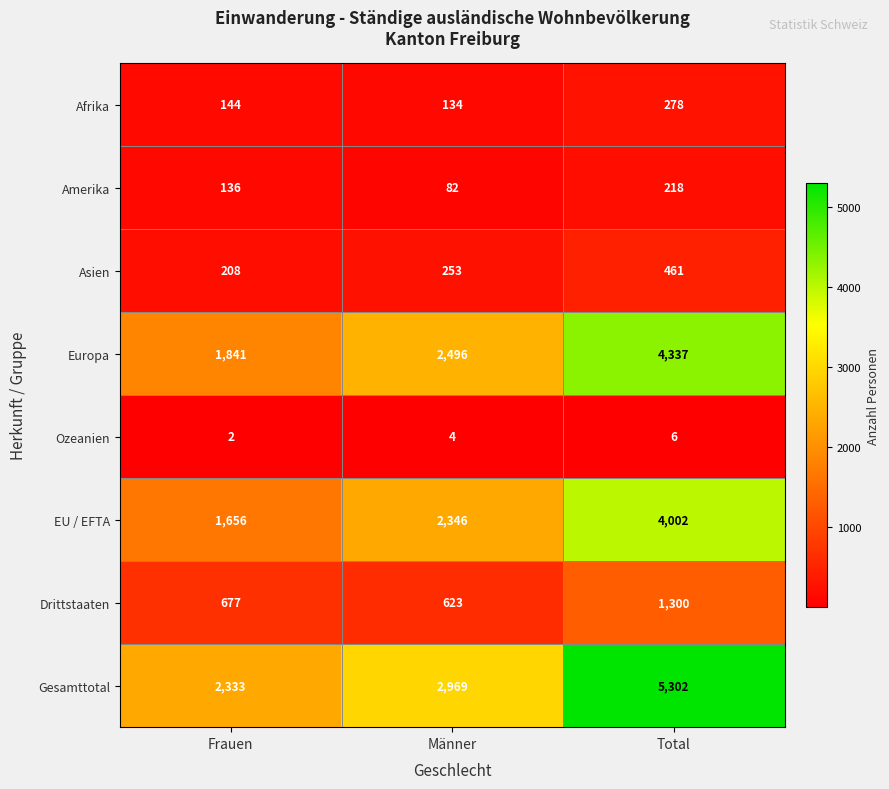

What is the difference between the Europa values at Männer and Frauen?

655